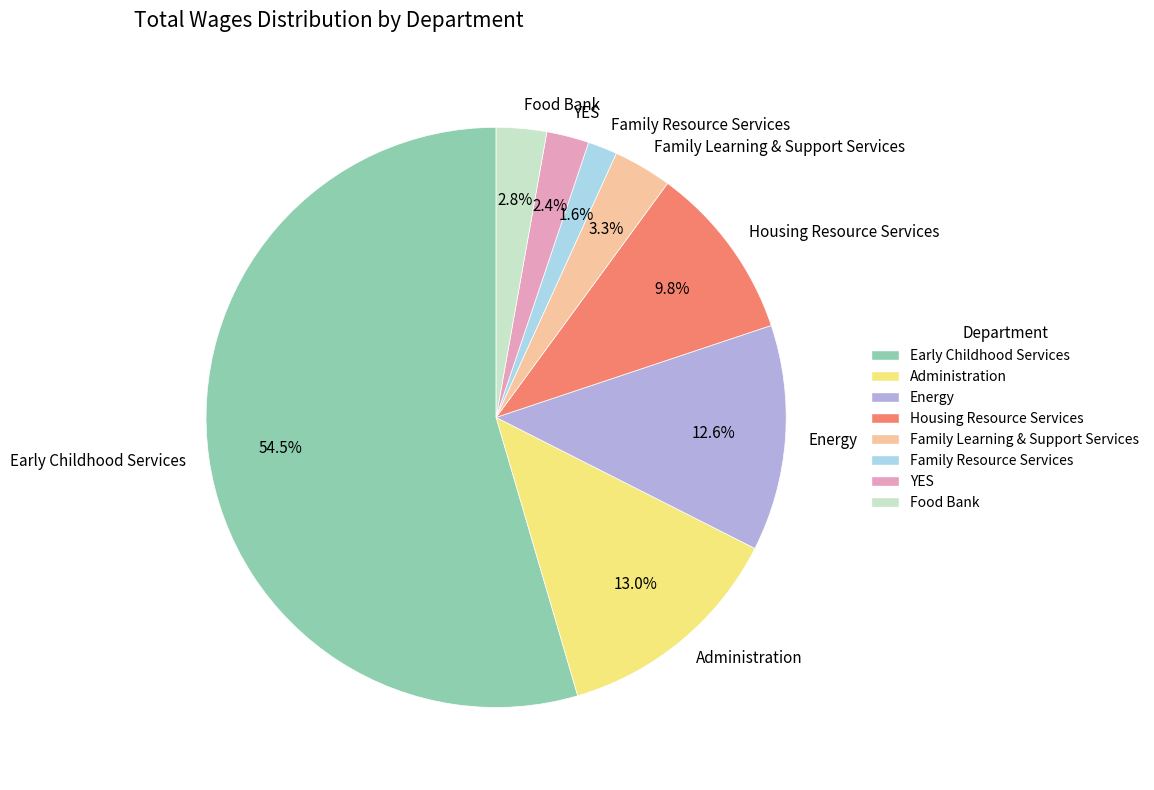

Is the sum of YES and Administration greater than half?

No